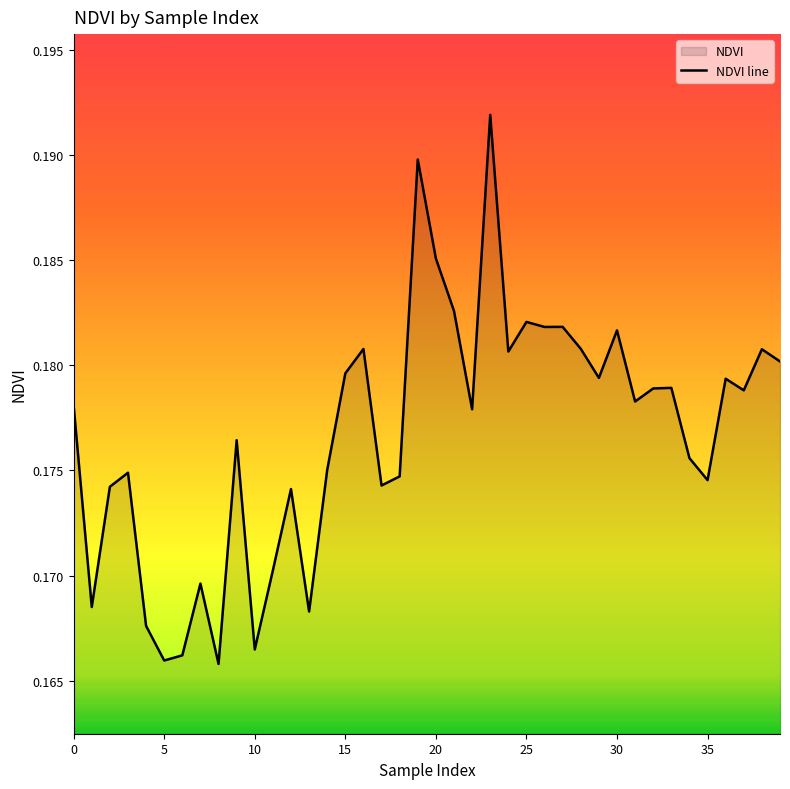

Rank the categories by value from lowest to highest.

8, 5, 6, 10, 4, 13, 1, 7, 11, 12, 2, 17, 35, 18, 3, 14, 34, 9, 22, 0, 31, 37, 32, 33, 36, 29, 15, 39, 24, 38, 16, 28, 30, 26, 27, 25, 21, 20, 19, 23